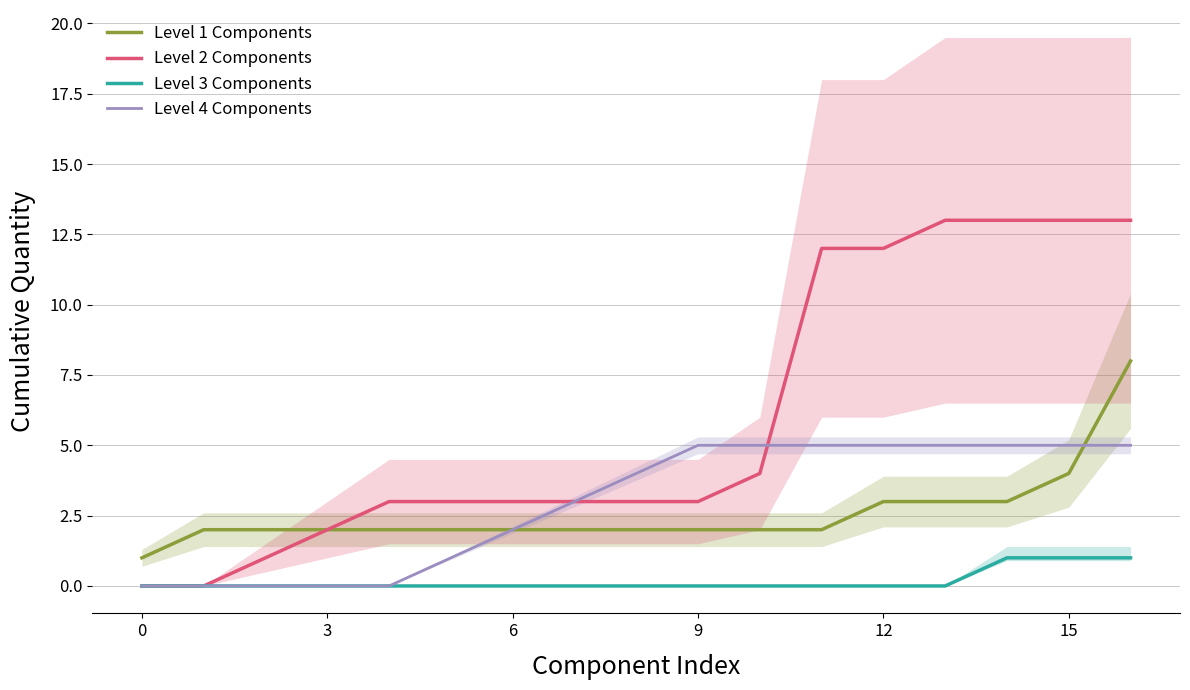

Is this an area chart (filled region under the line)?

No